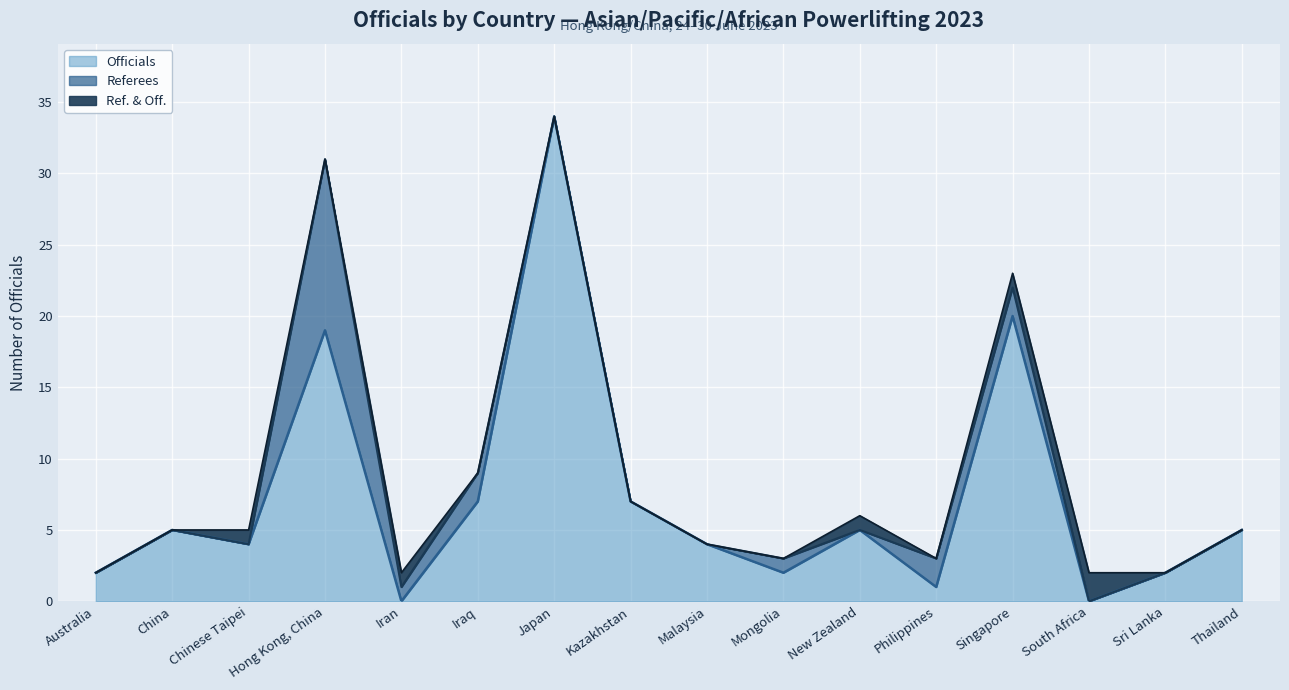

Rank the series at Japan from highest to lowest value.

Officials, Referees, Ref. & Off.